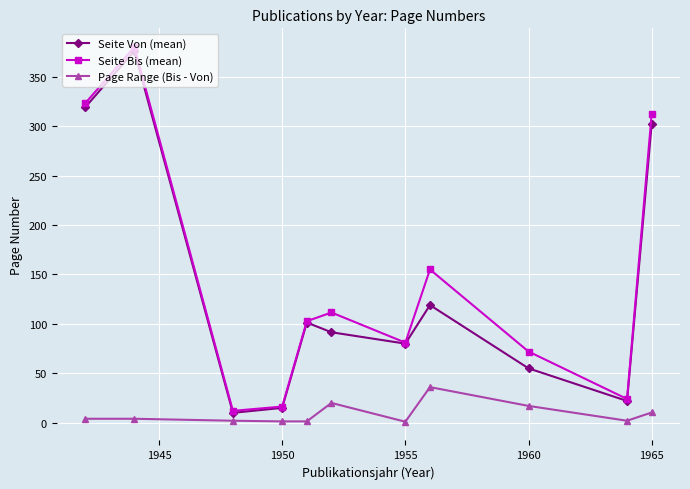

Does the chart display data point markers on the line(s)?

Yes